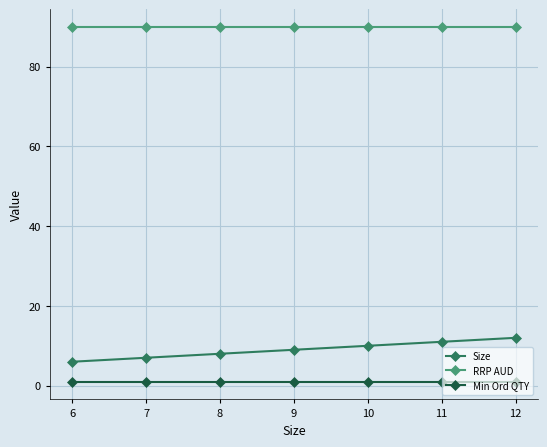

Reading left to right, list all the values displayed in this chart.

Size: 6=6.0	7=7.0	8=8.0	9=9.0	10=10.0	11=11.0	12=12.0
RRP AUD: 6=90.0	7=90.0	8=90.0	9=90.0	10=90.0	11=90.0	12=90.0
Min Ord QTY: 6=1.0	7=1.0	8=1.0	9=1.0	10=1.0	11=1.0	12=1.0